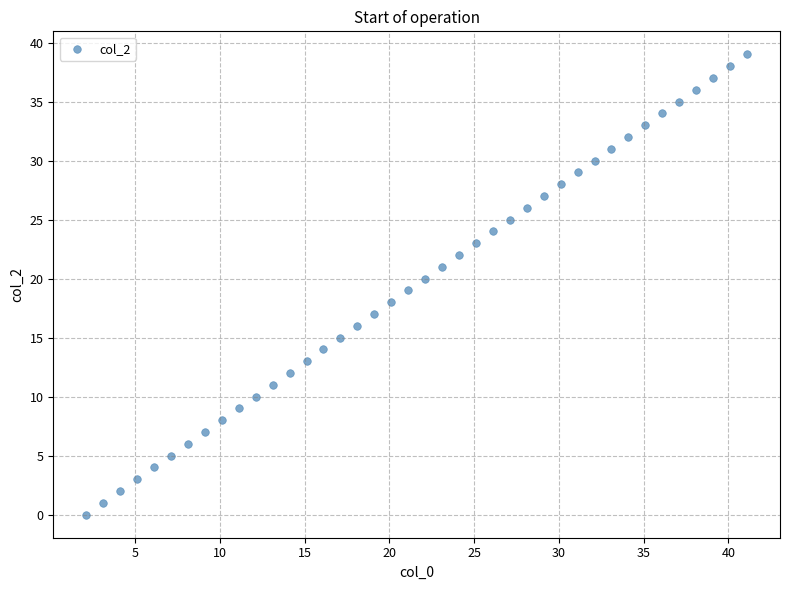

What is the range of Y values (max minus min)?

39